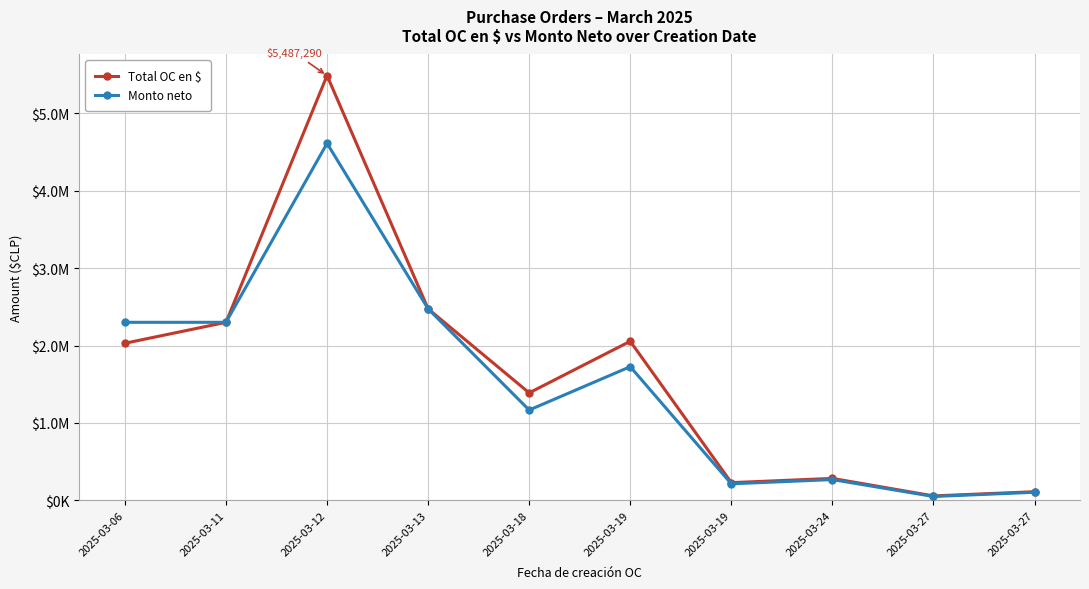

List the series in order of their overall mean, highest first.

Total OC en $, Monto neto